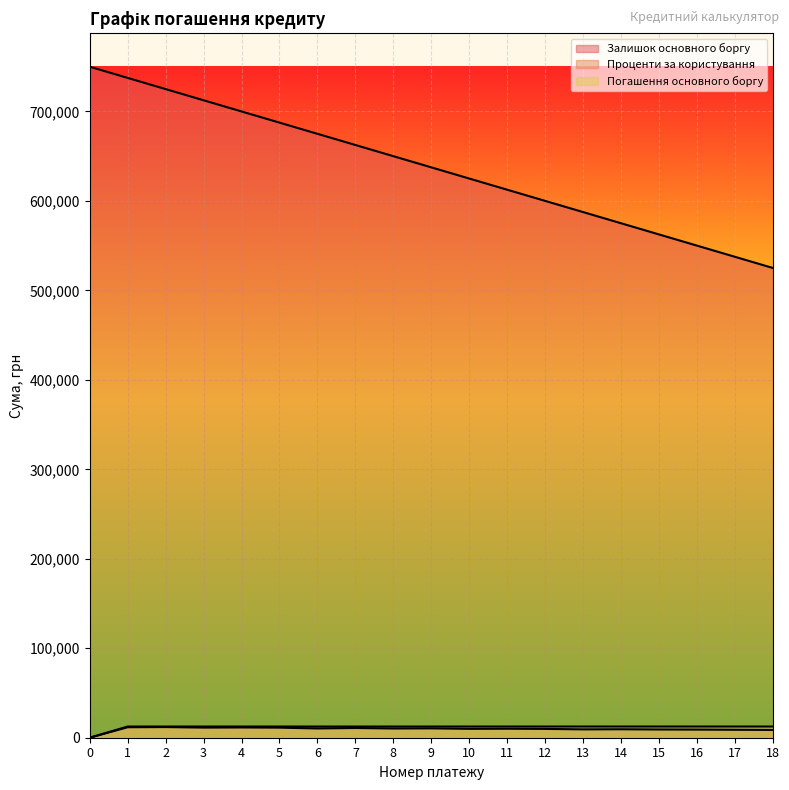

Between 15 and 13, which is larger?

13